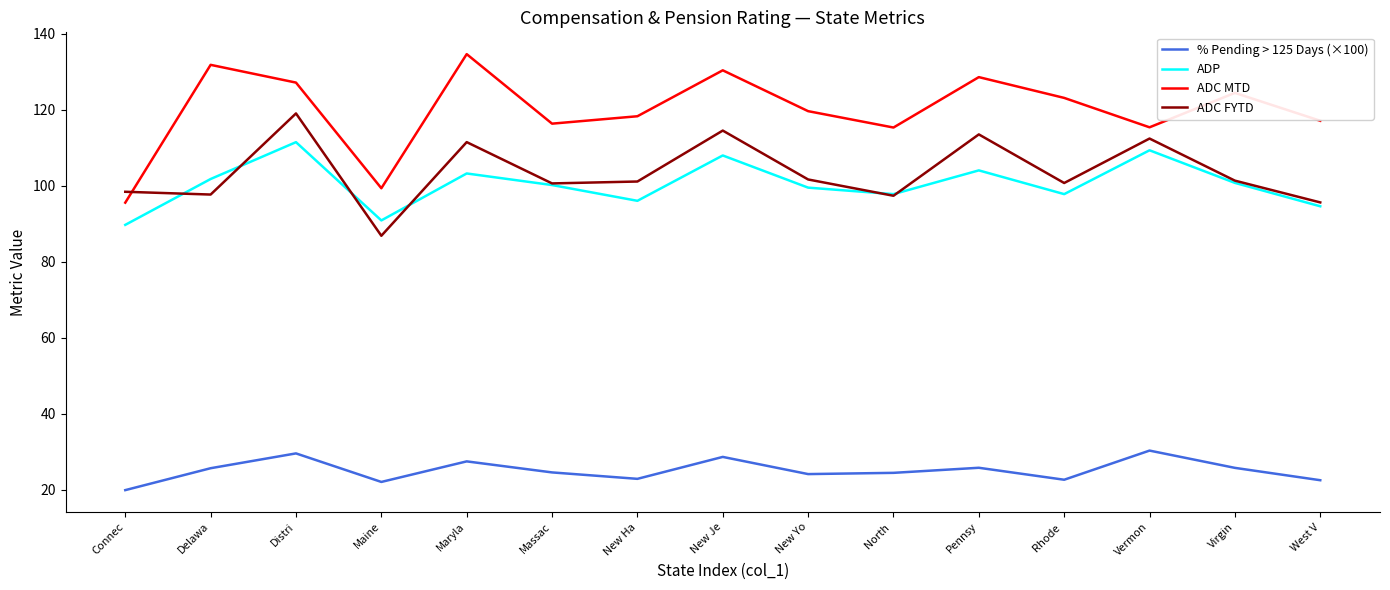

How many lines are shown in the chart?

4